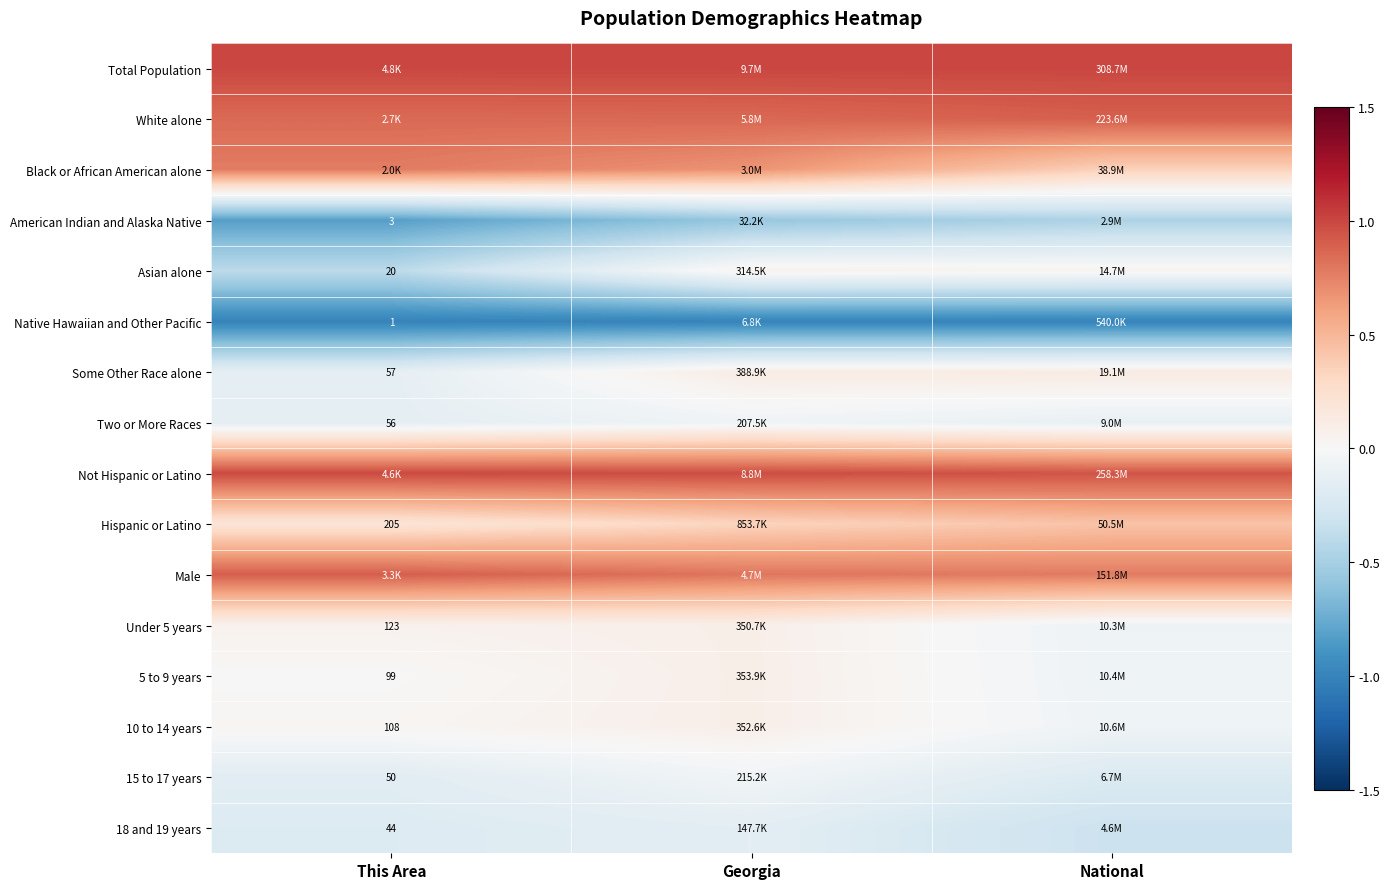

Count the number of data series in this chart.

16